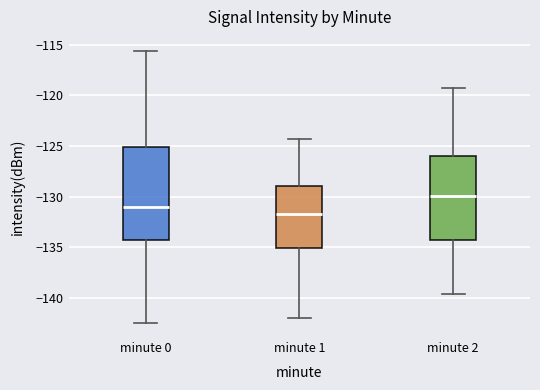

Reading left to right, read every box against the y-axis: the position of its median line, the range the box covers, and the ends of its whiskers. The values are not printed on the chart, so give them approximately, as read against the axis.

minute 0: median -131.0, box -134.5 to -125.0, whiskers -142.5 to -115.5
minute 1: median -132.0, box -135.0 to -129.0, whiskers -142.0 to -124.5
minute 2: median -130.0, box -134.5 to -126.0, whiskers -139.5 to -119.0